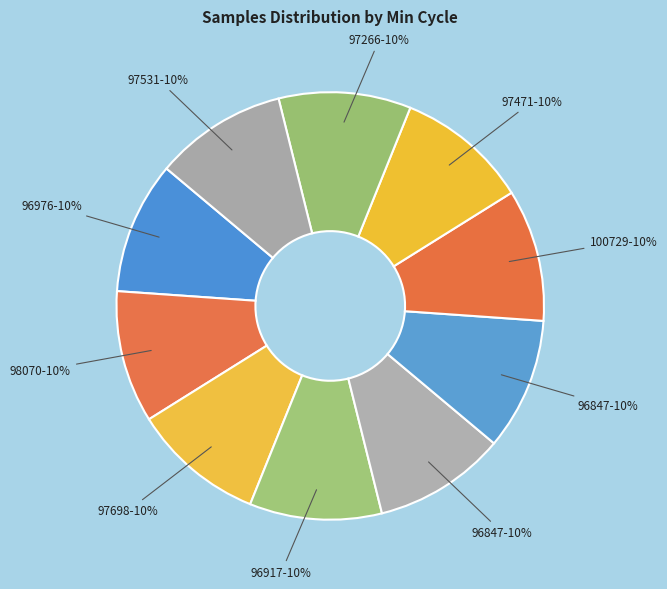

Count the number of slices in the pie.

10